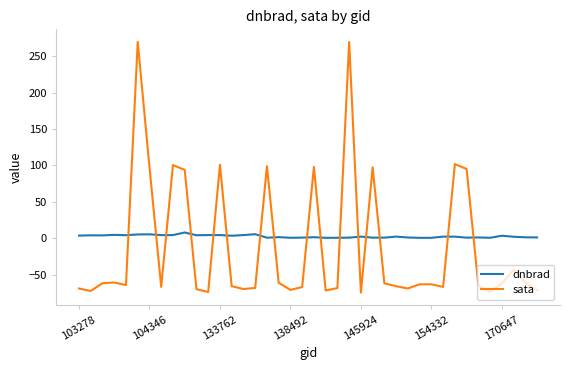

Which series has the largest range (max minus min)?

sata